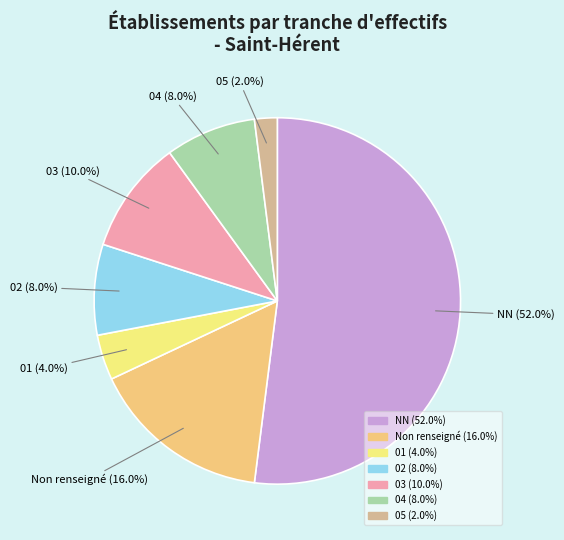

Count the number of slices in the pie.

7